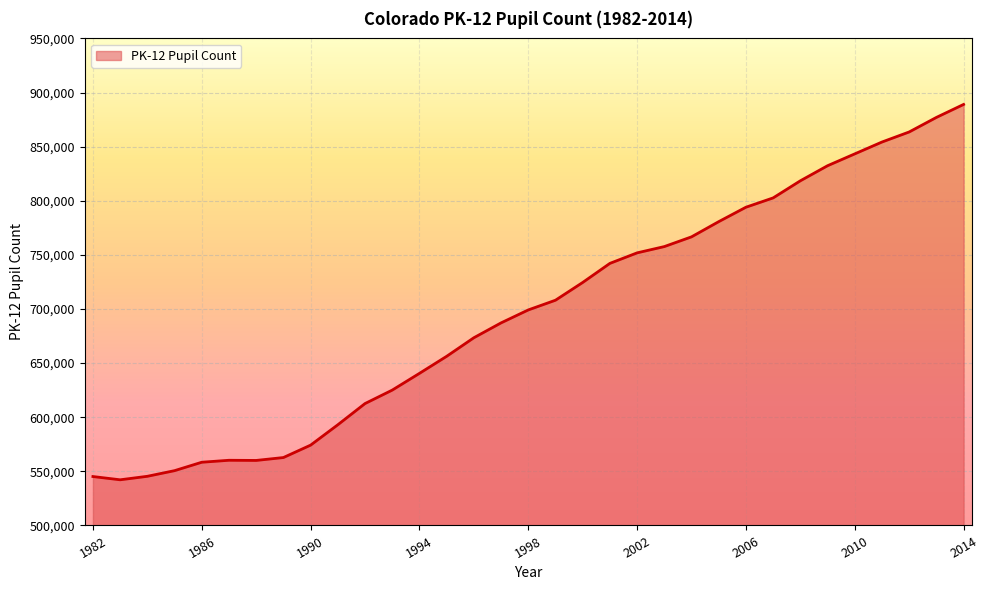

What is the maximum value shown in the chart?

889006